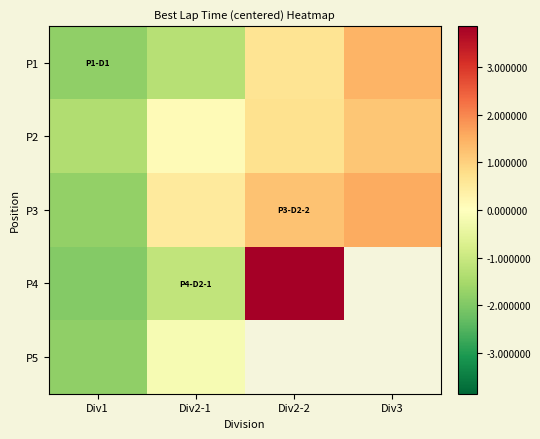

What is the difference between the P4 values at Div1 and Div2-1?

0.8